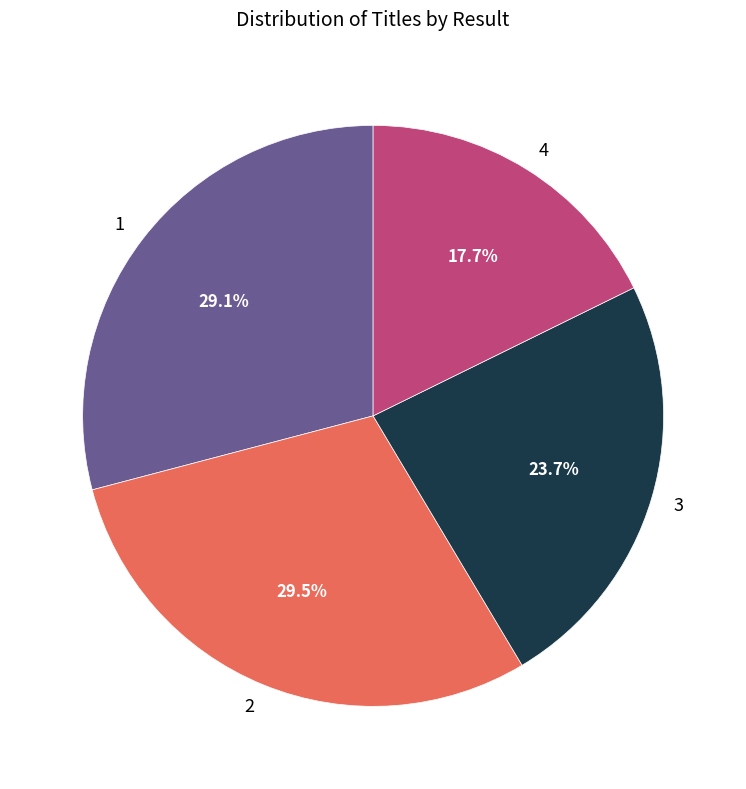

Is it true that 3 is 29% of the pie?

False